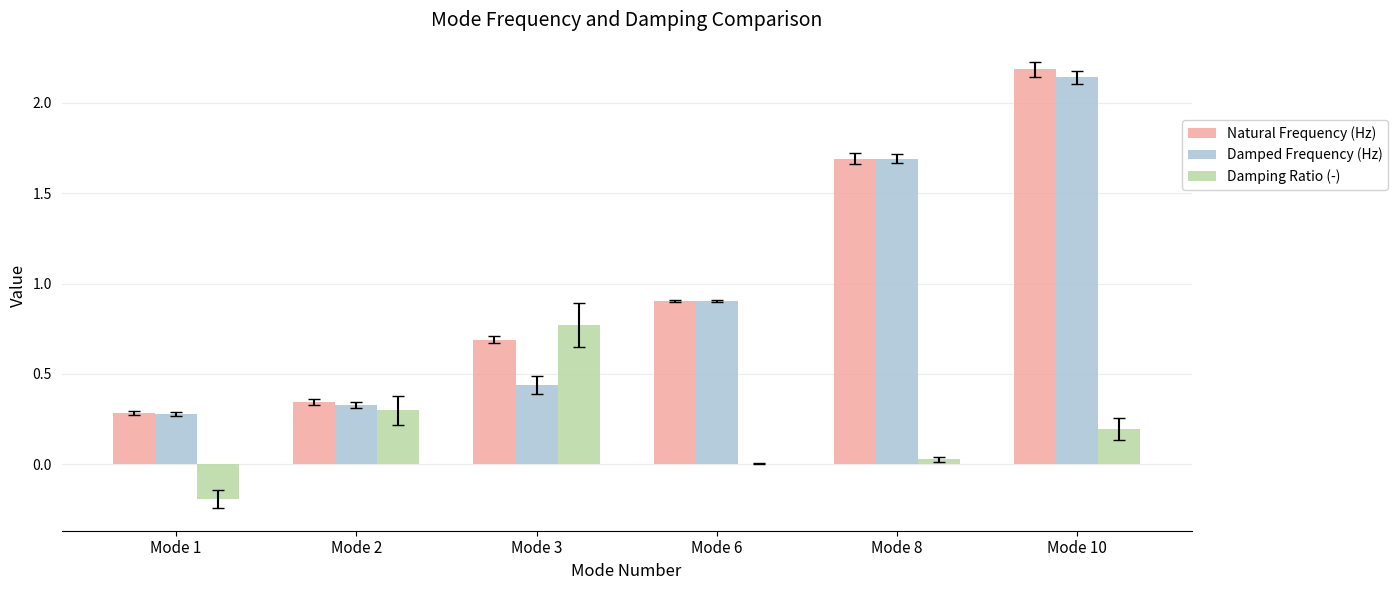

What is the highest value of the Natural Frequency (Hz) series?

2.2